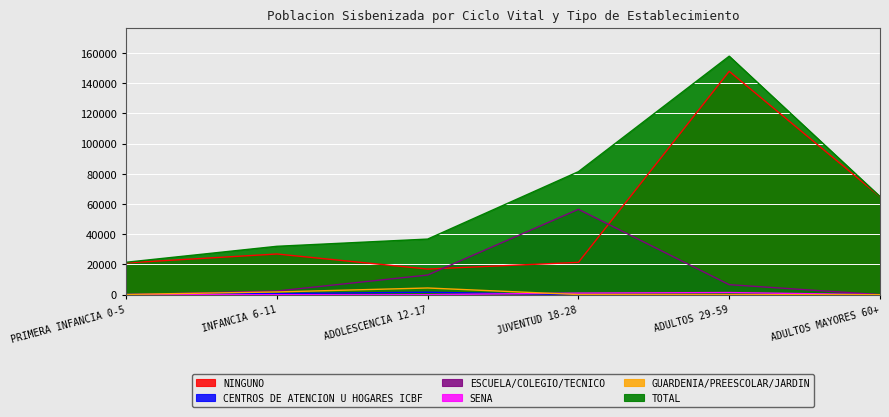

How many interior local peaks does the NINGUNO series have?

2